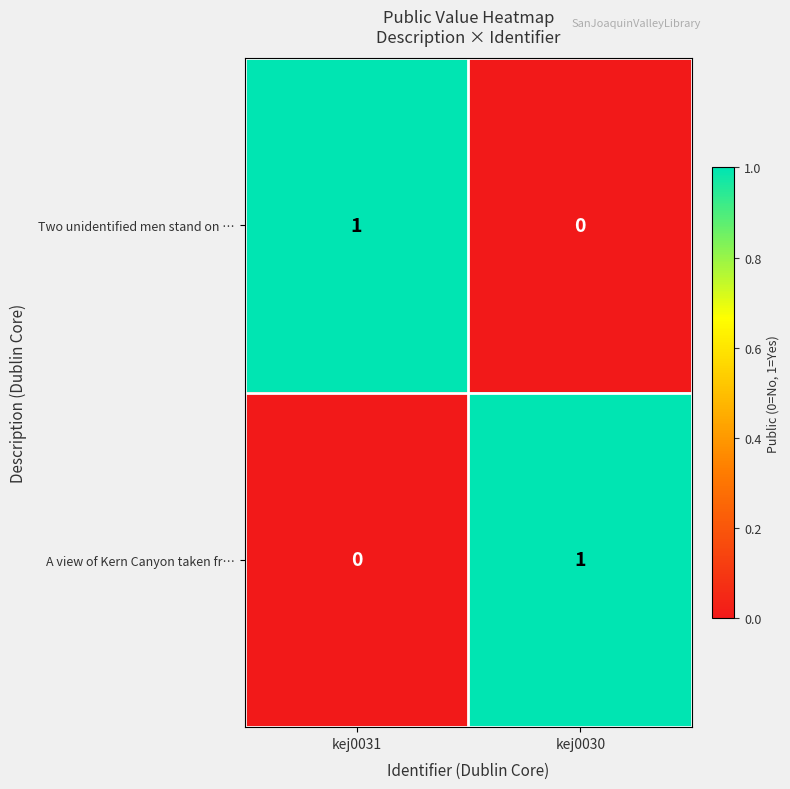

Which category has the highest value in the Two unidentified men stand on … series?

kej0031